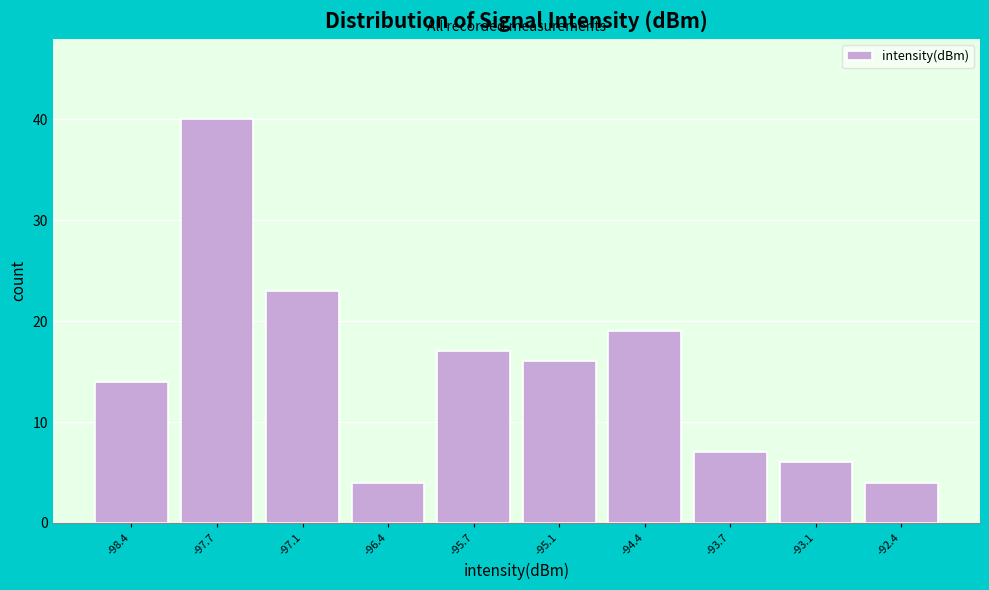

Reading left to right, transcribe all the data shown in this chart.

-98.4=14	-97.7=40	-97.1=23	-96.4=4	-95.7=17	-95.1=16	-94.4=19	-93.7=7	-93.1=6	-92.4=4